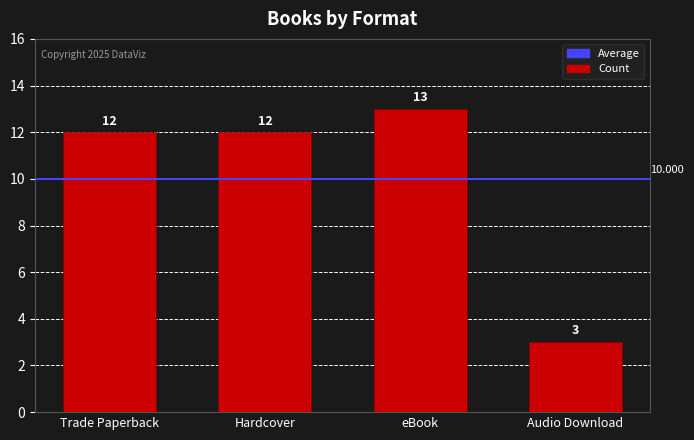

How many values are below 12?

1